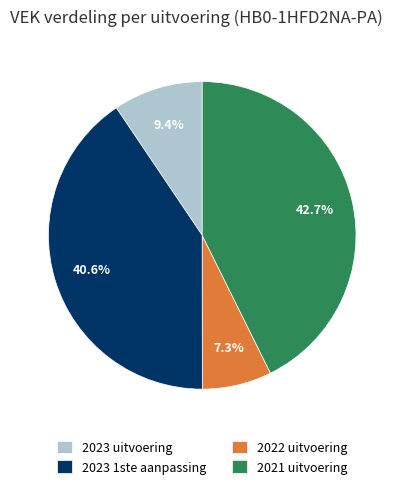

To the nearest percent, what is the difference between the largest and smallest slice percentages?

35%